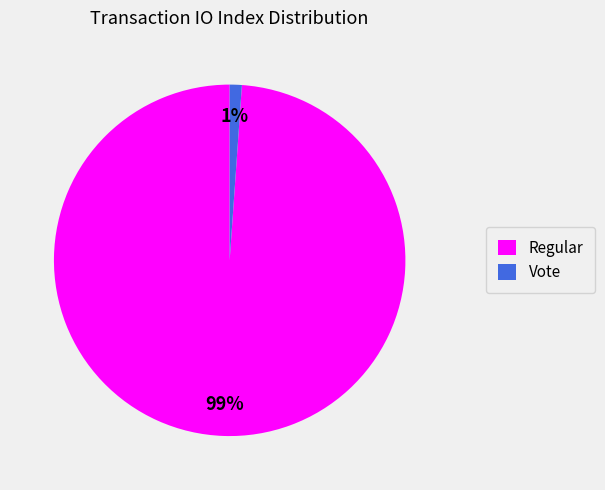

To the nearest percent, what percentage of the pie is Regular?

99%